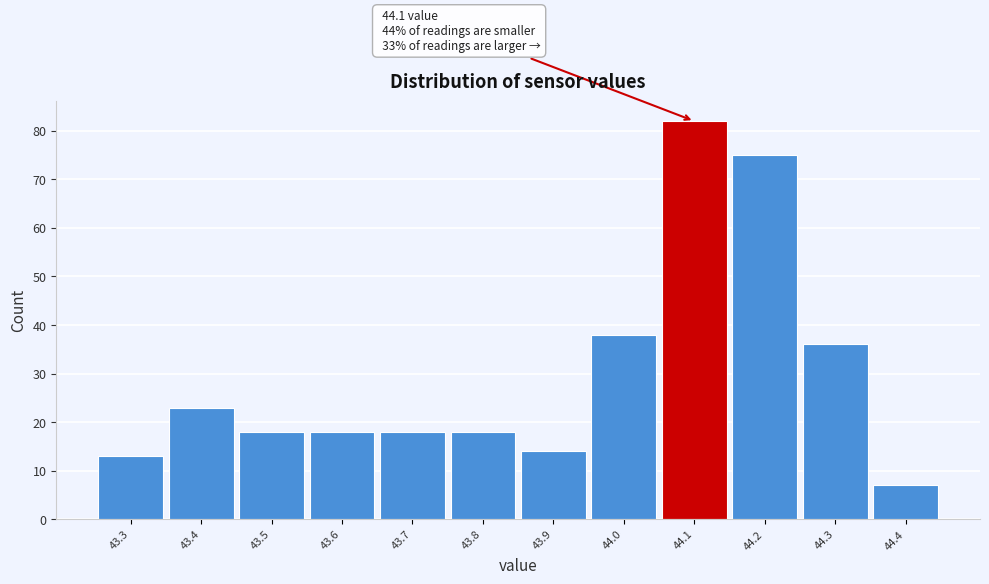

Over which range of the x-axis is the bar tallest?

44.05 to 44.15